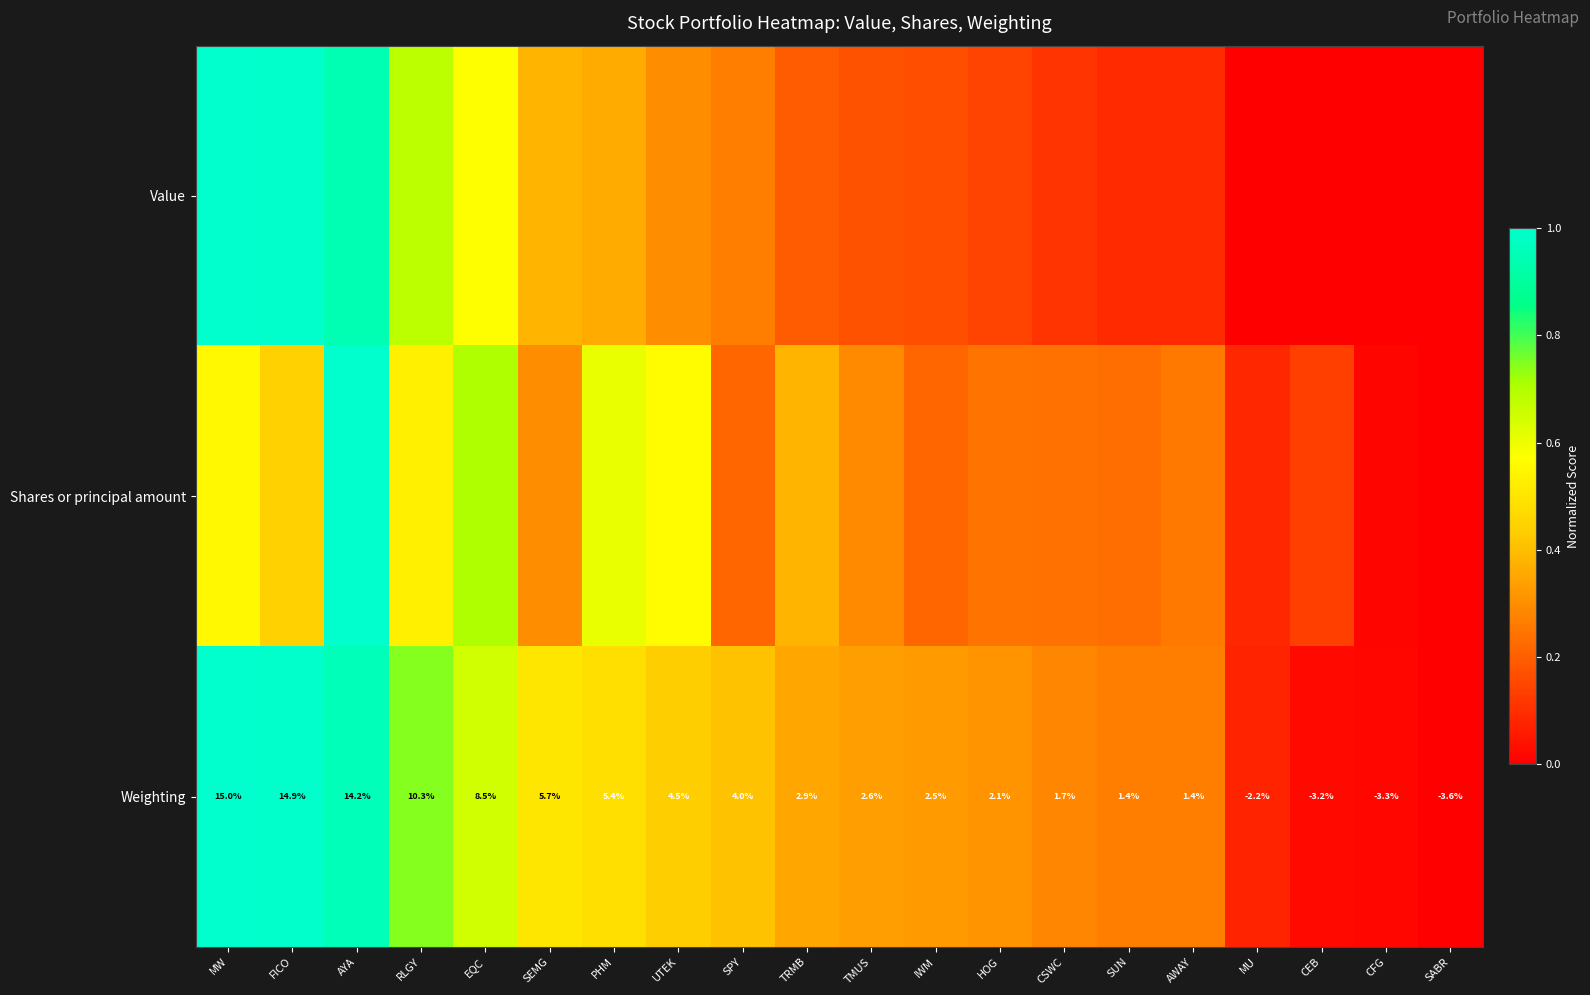

At which label is Weighting closest to 5?

PHM